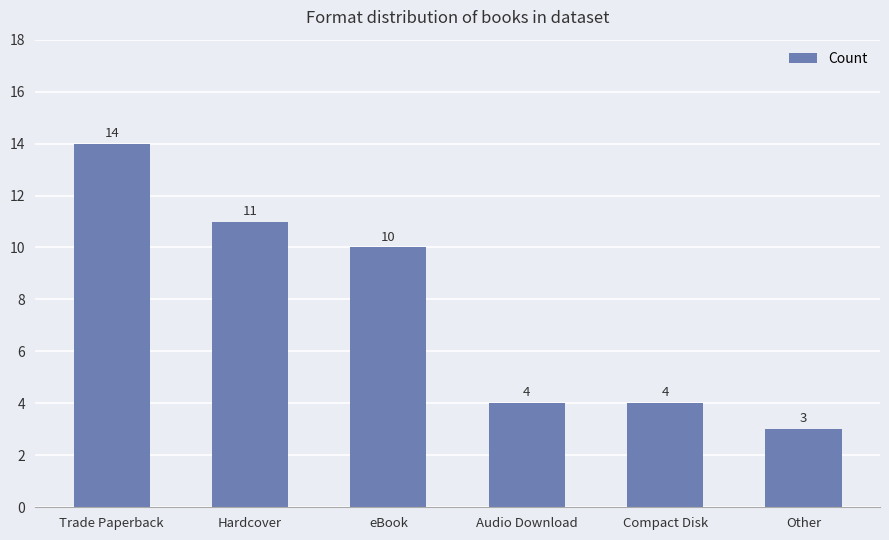

Where does the data first go above 10?

Trade Paperback